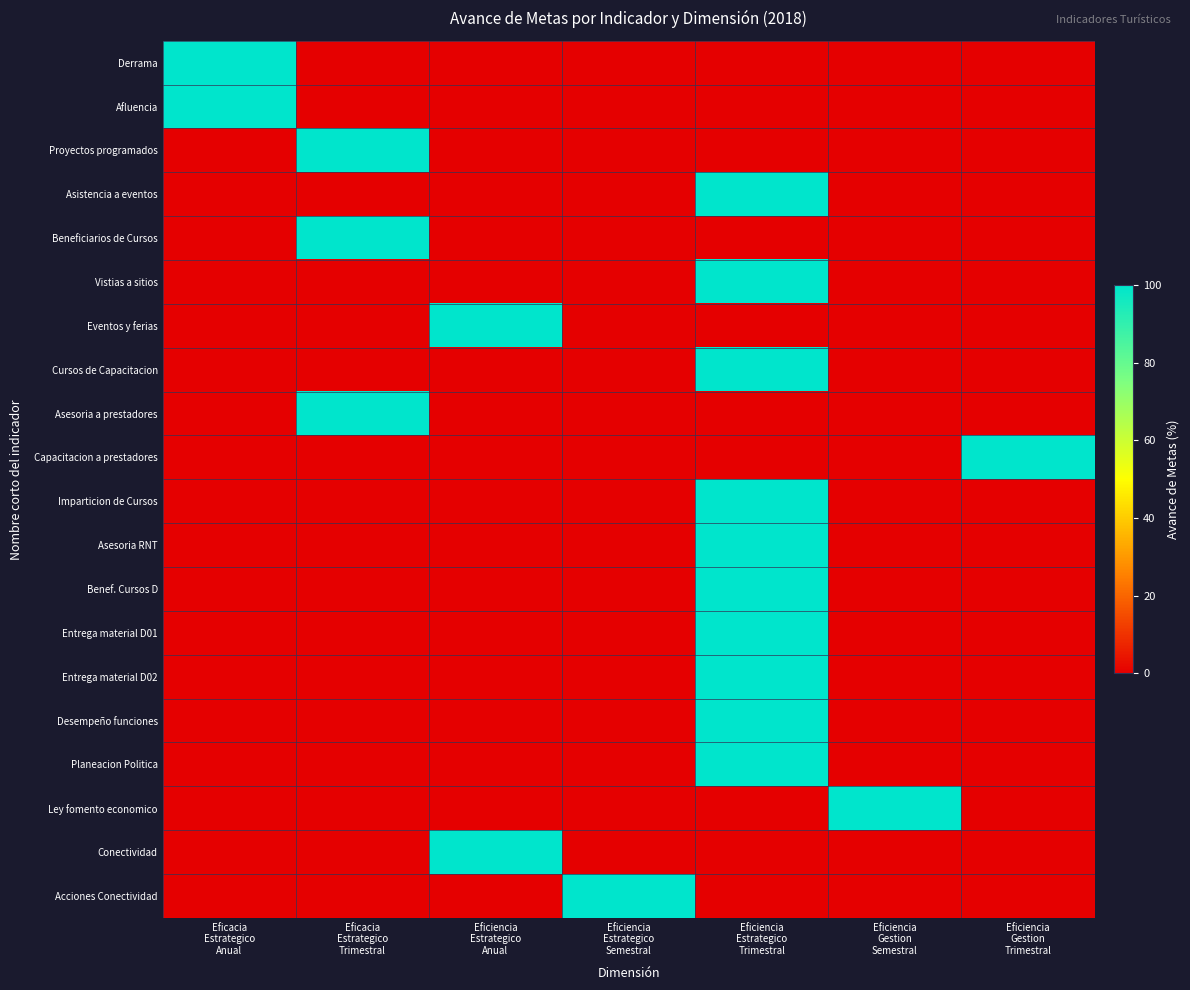

At which category is the sum across all series the highest?

Eficiencia
Estrategico
Trimestral